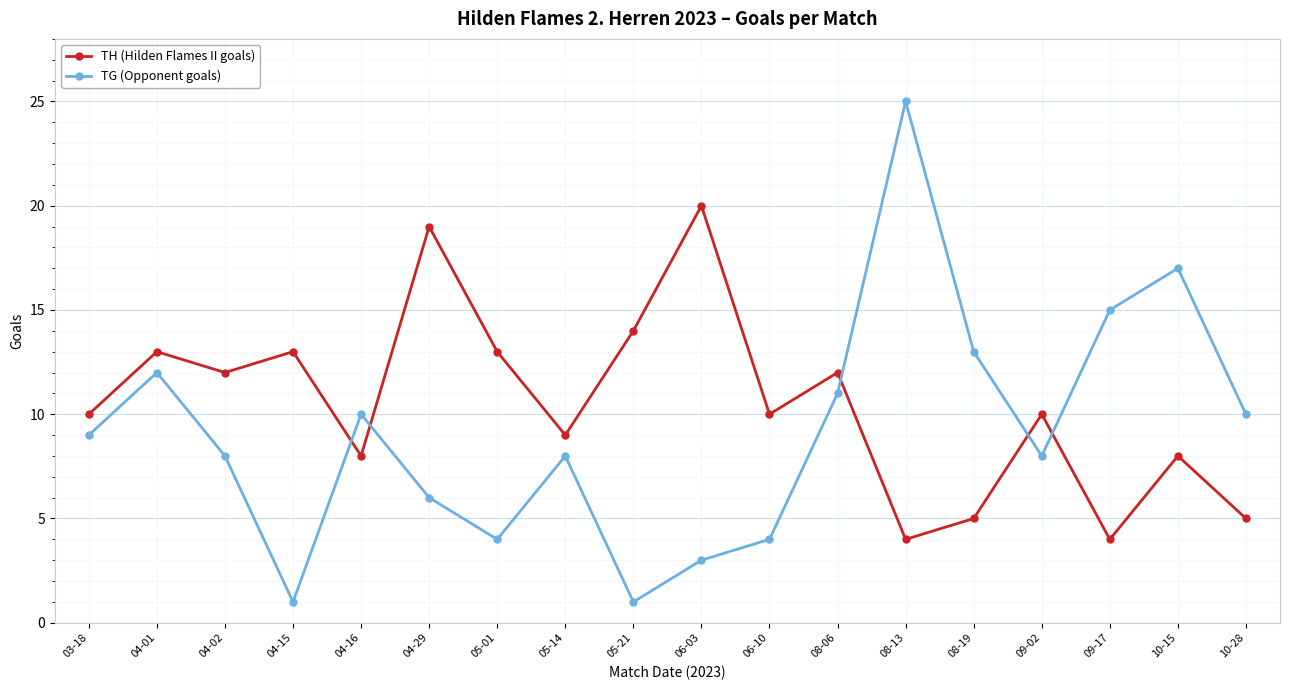

Rank the series by their maximum value, from highest to lowest.

TG (Opponent goals), TH (Hilden Flames II goals)